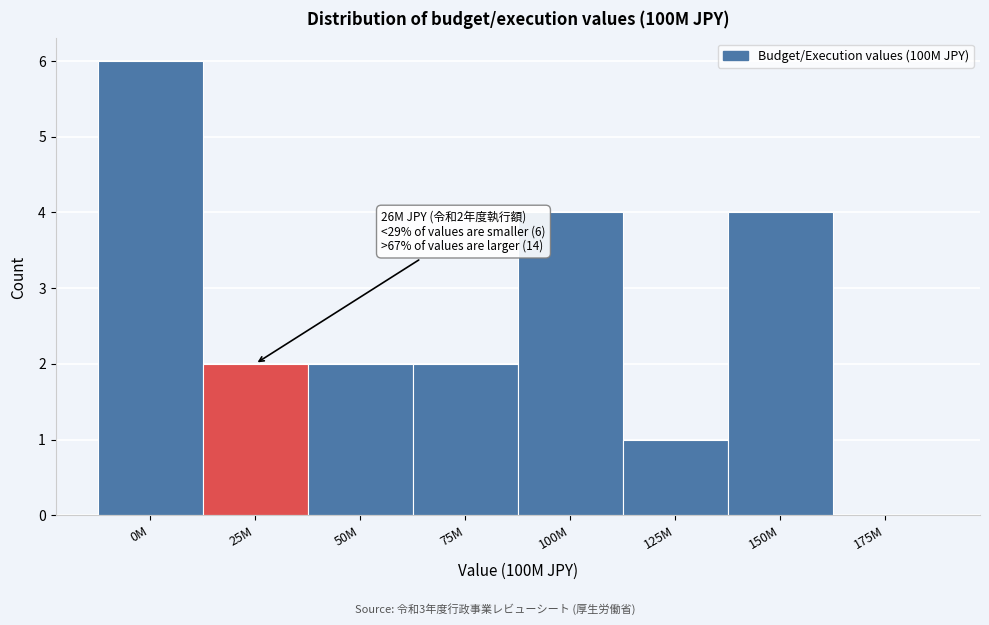

Reading left to right, what are all the values shown in this chart?

0M=6	25M=2	50M=2	75M=2	100M=4	125M=1	150M=4	175M=0